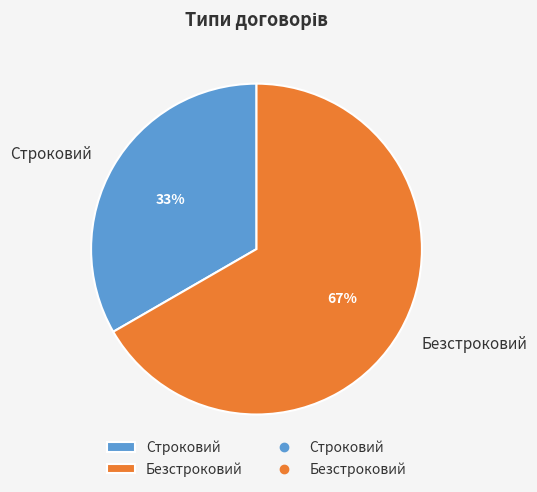

Is Строковий the majority of the pie?

No